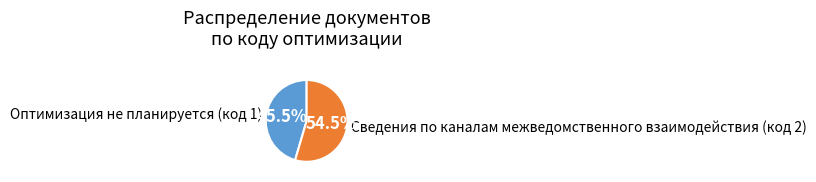

To the nearest percent, what is the average slice percentage?

50%